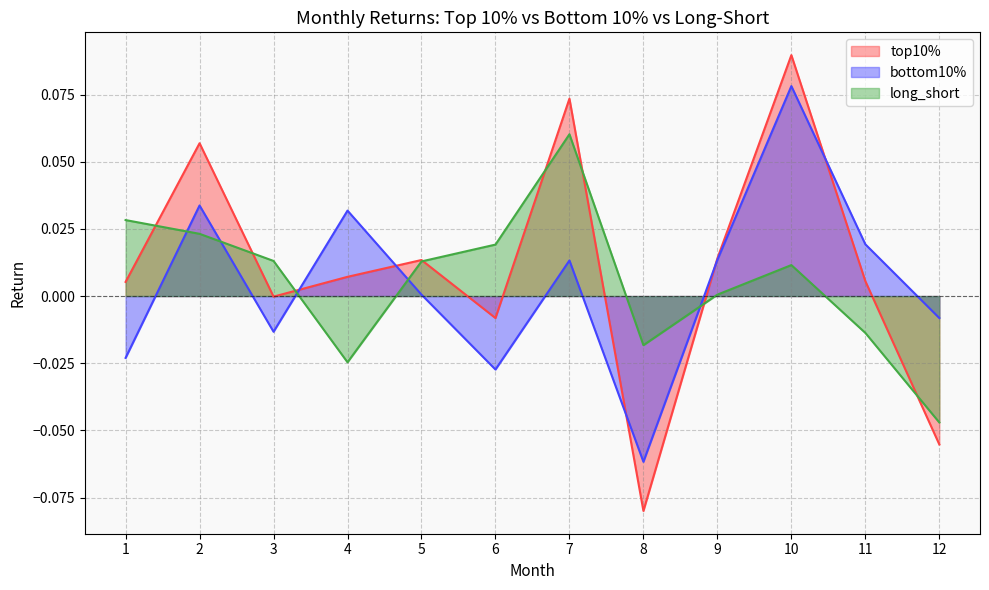

How many lines are shown in the chart?

3